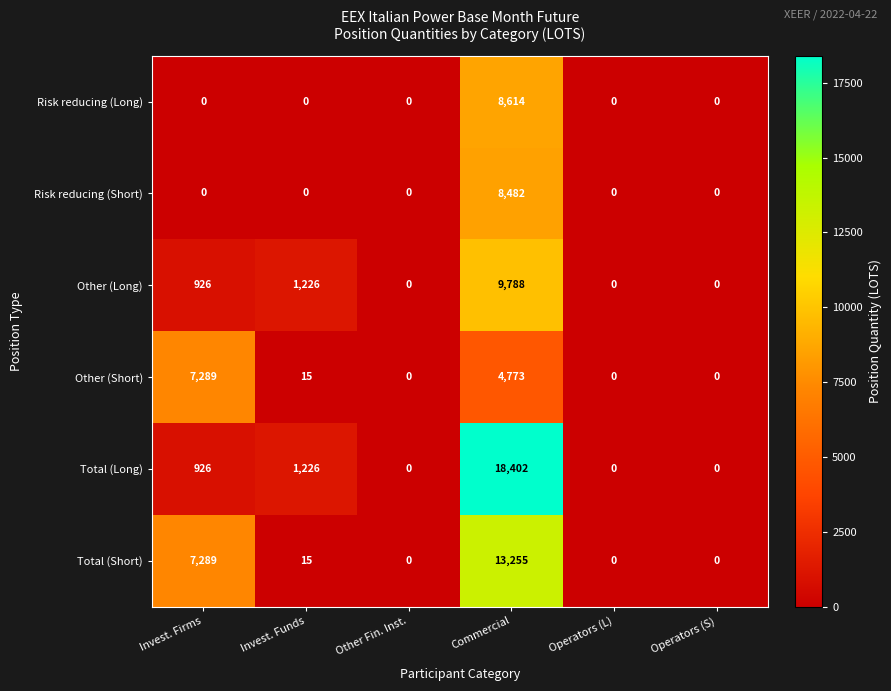

List the series in order of their peak value, highest first.

Total (Long), Total (Short), Other (Long), Risk reducing (Long), Risk reducing (Short), Other (Short)